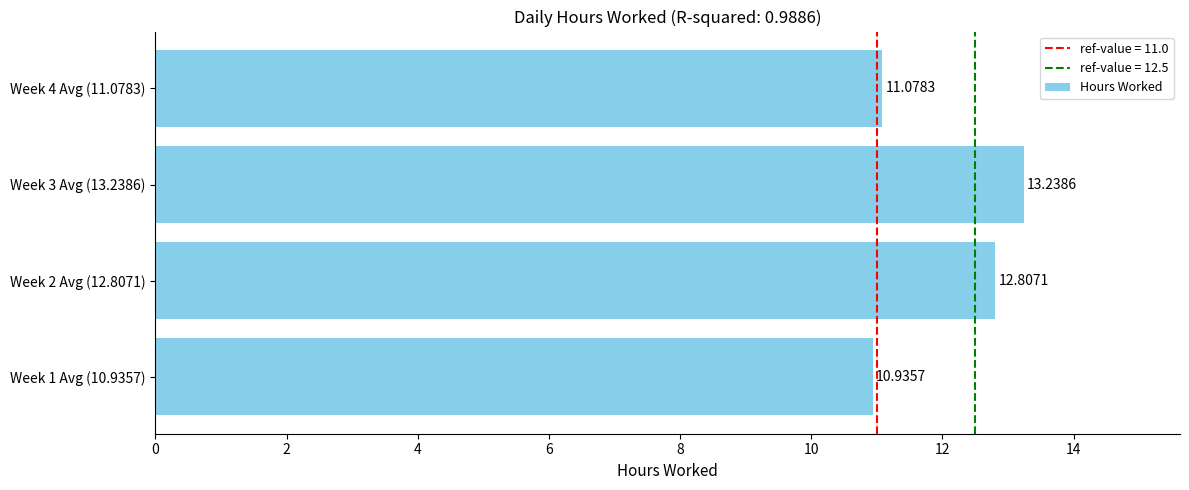

Does the chart contain any negative values?

No